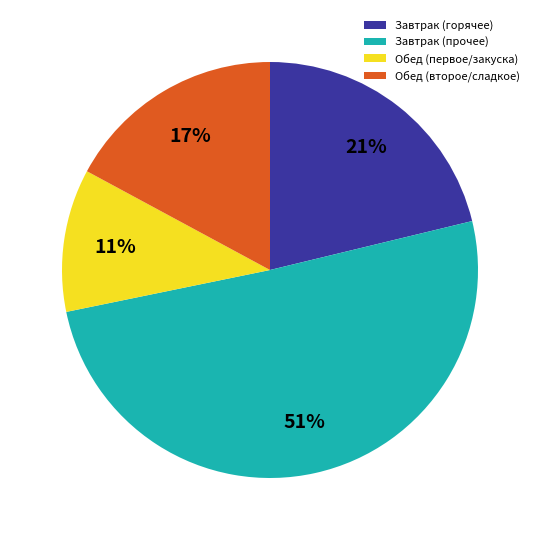

What is the ratio of the value at Обед (первое/закуска) to the value at Обед (второе/сладкое)?

0.6